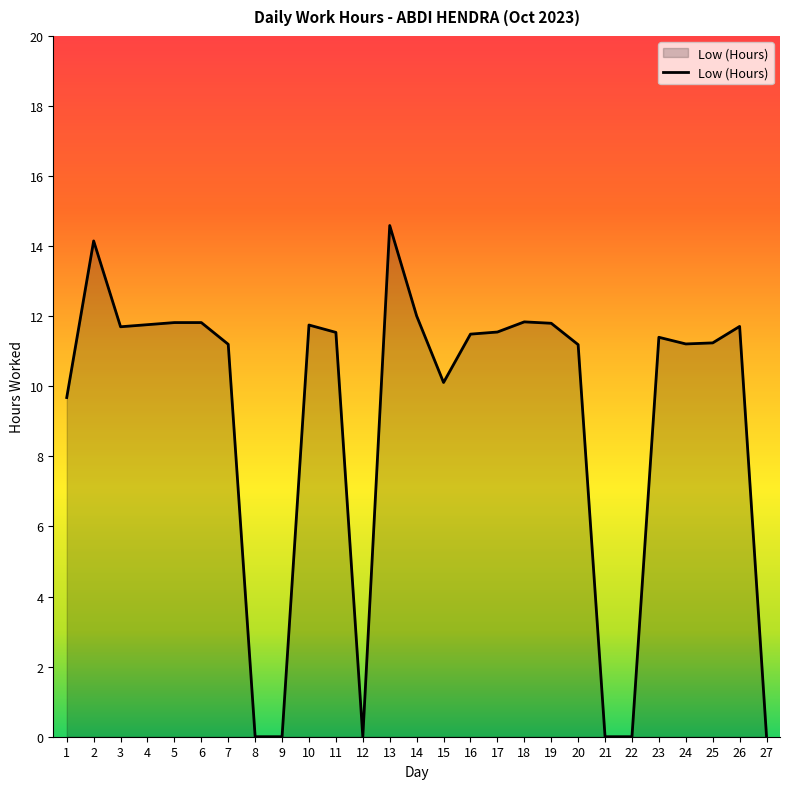

The chart shows a value of -9.8 at 22. True or false?

False